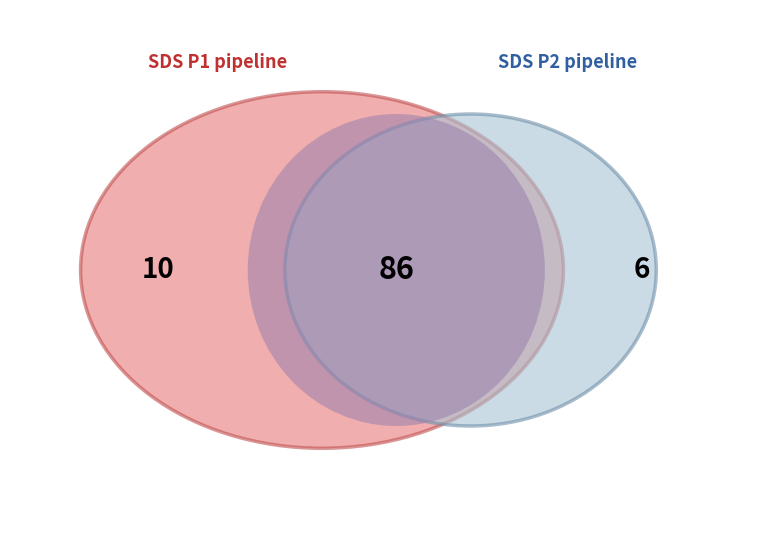

At 6, list the series in order from smallest to largest.

SDS_P2, SDS_P1